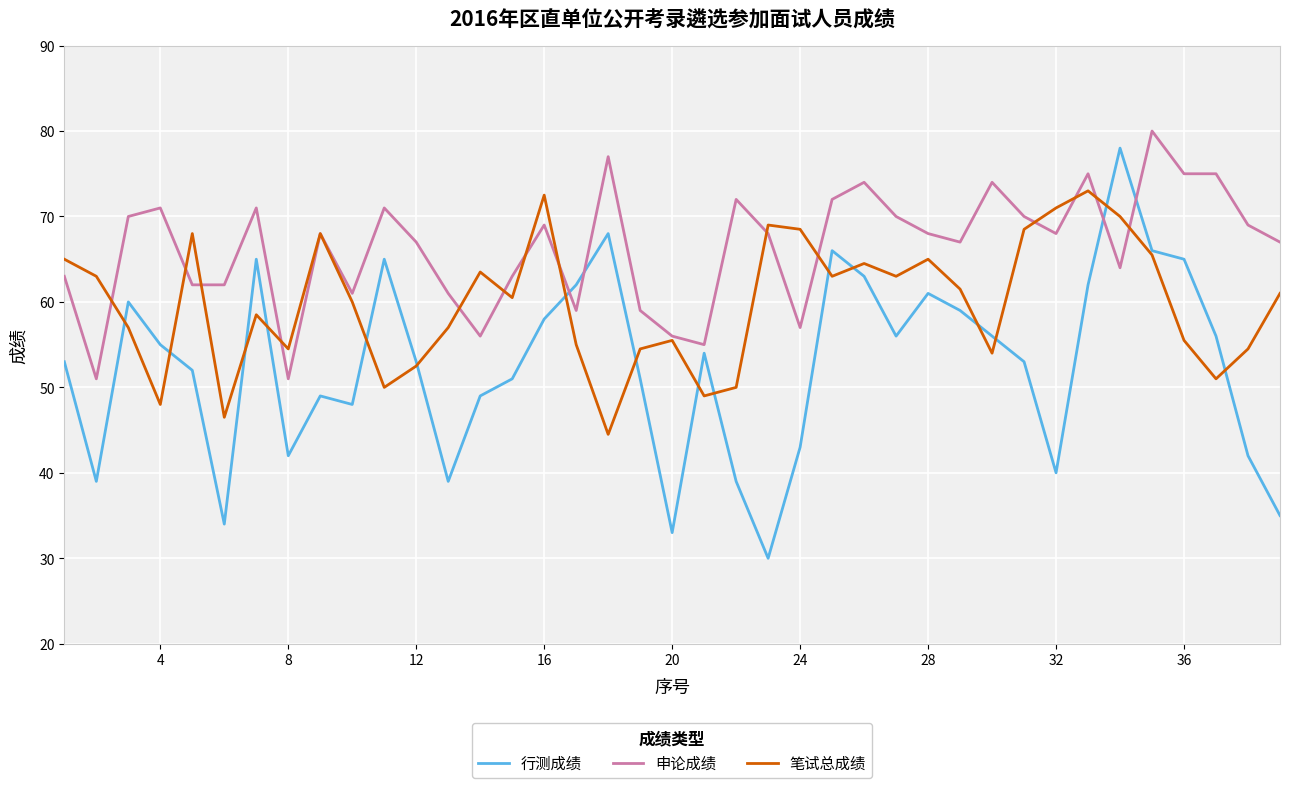

Rank the series by their average value, from highest to lowest.

申论成绩, 笔试总成绩, 行测成绩